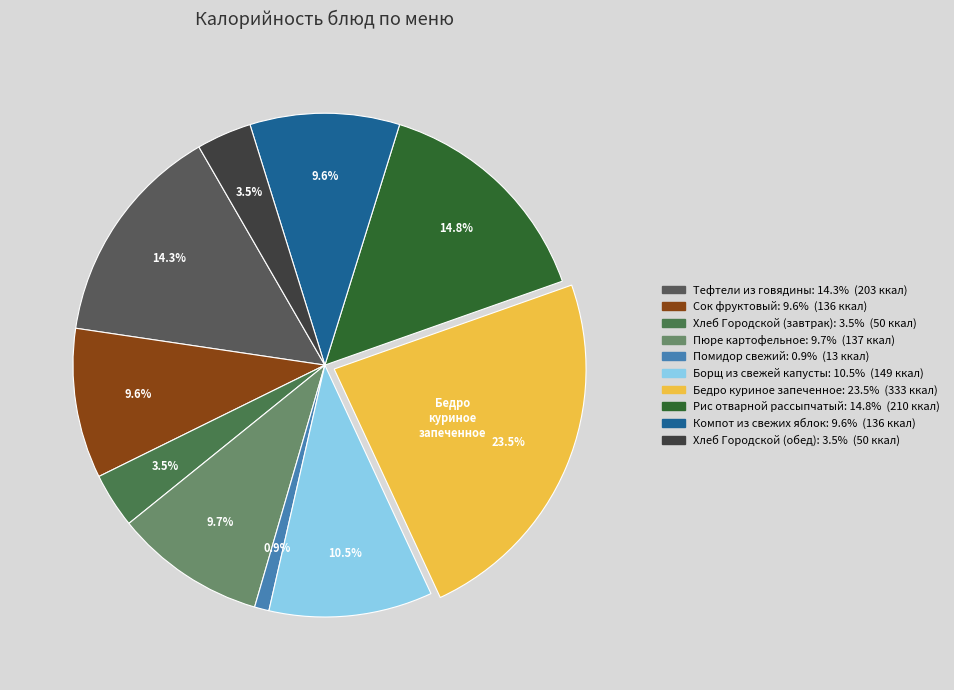

What percentage do Компот из свежих яблок and Бедро куриное запеченное together represent?

33.1%